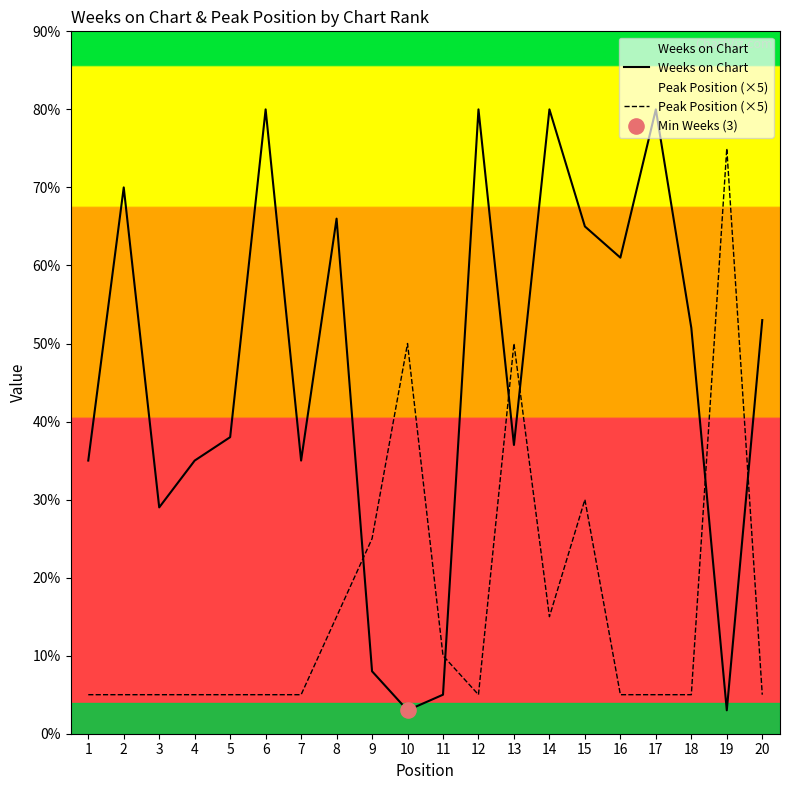

At which category is the sum across all series the highest?

14